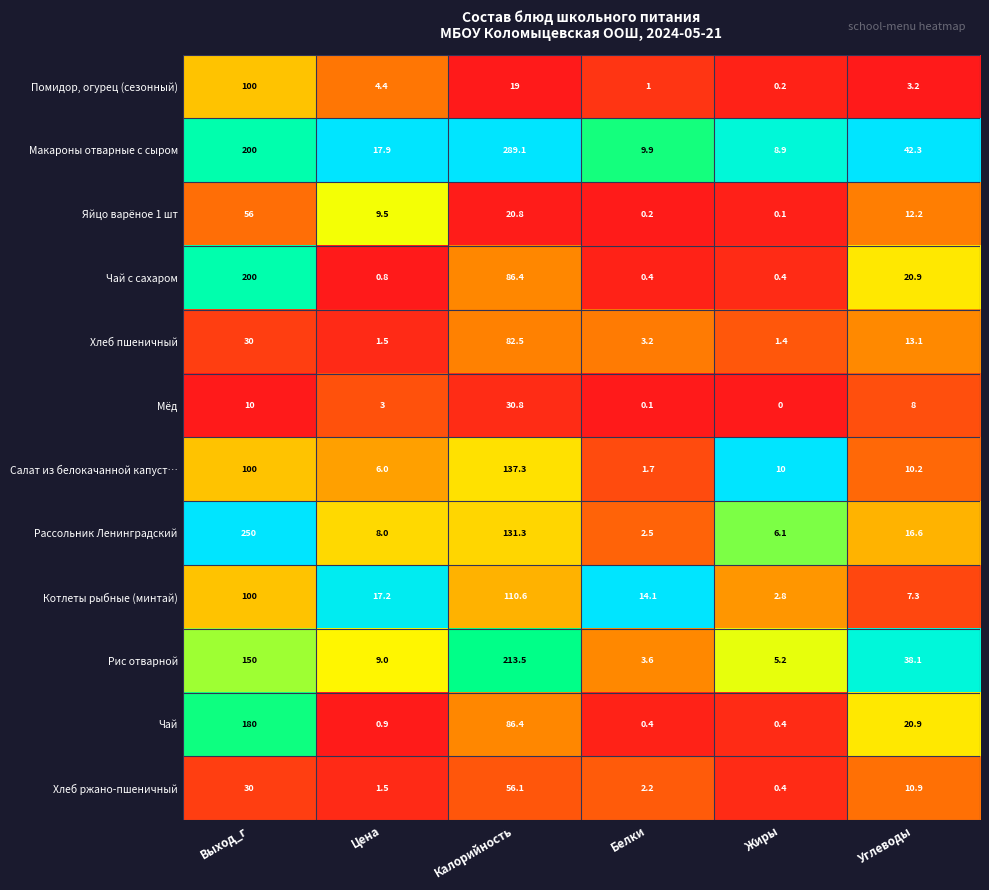

Which series has the widest spread of values?

Макароны отварные с сыром